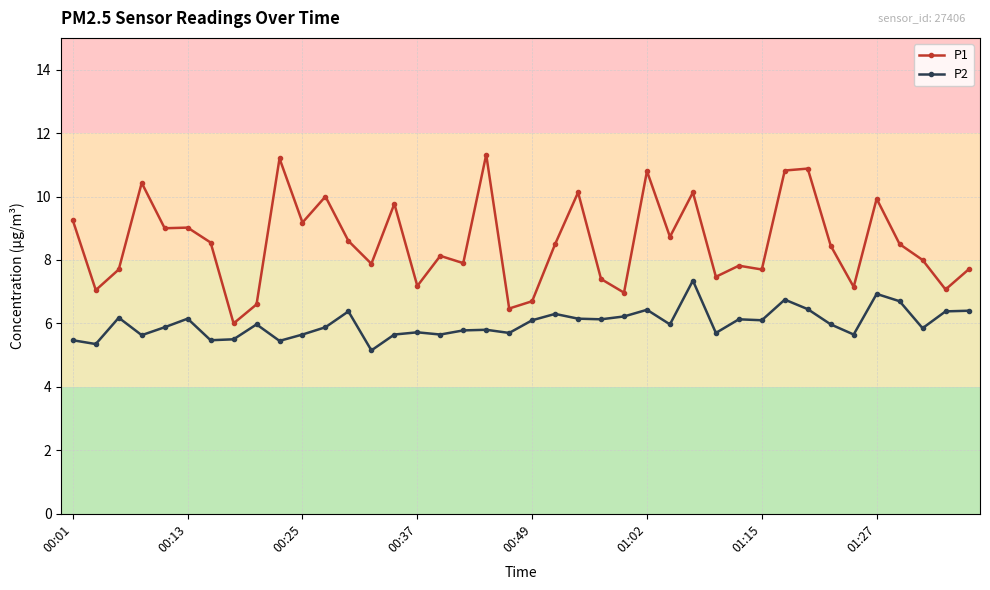

Which series has the widest spread of values?

P1